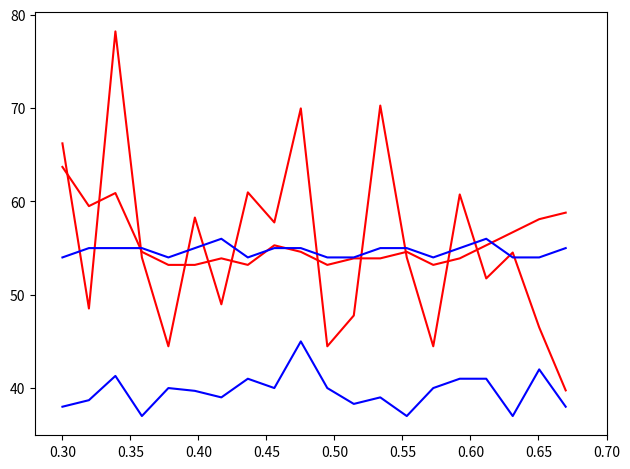

How many lines are shown in the chart?

4